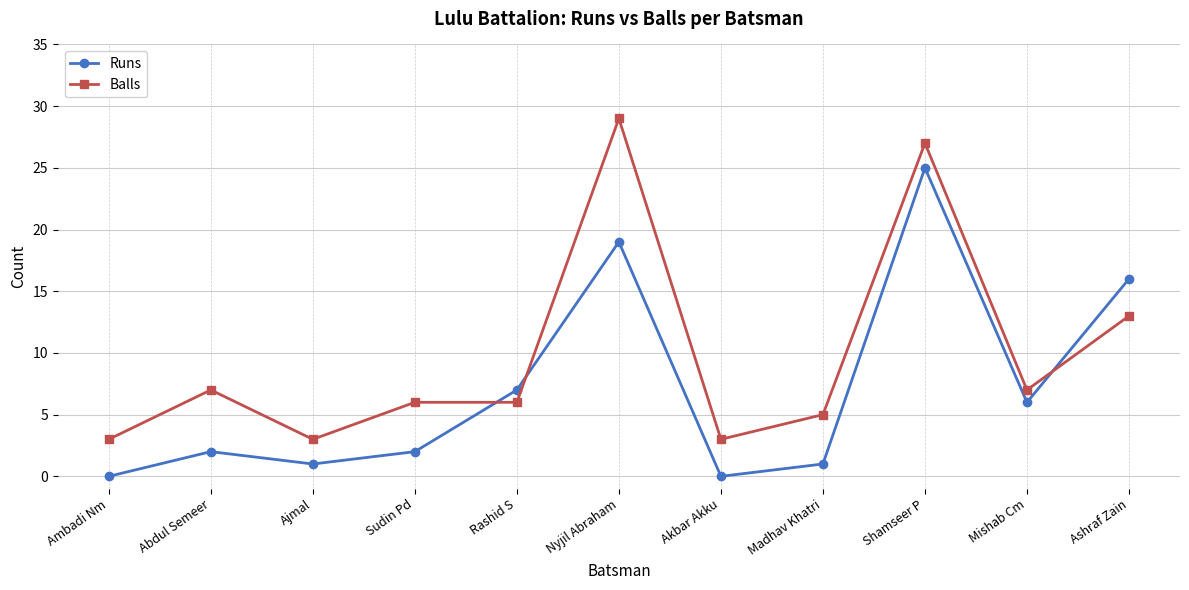

Reading right to left, what are all the values shown in this chart?

Runs: Ashraf Zain=16	Mishab Cm=6	Shamseer P=25	Madhav Khatri=1	Akbar Akku=0	Nyjil Abraham=19	Rashid S=7	Sudin Pd=2	Ajmal=1	Abdul Semeer=2	Ambadi Nm=0
Balls: Ashraf Zain=13	Mishab Cm=7	Shamseer P=27	Madhav Khatri=5	Akbar Akku=3	Nyjil Abraham=29	Rashid S=6	Sudin Pd=6	Ajmal=3	Abdul Semeer=7	Ambadi Nm=3